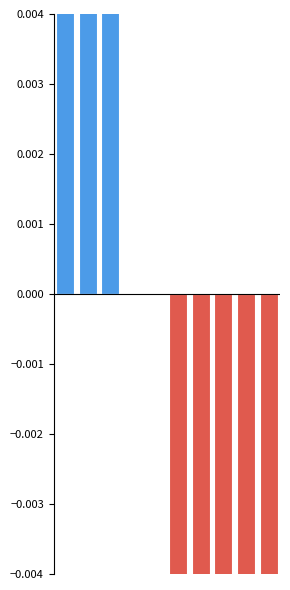

Which series has the largest total across all categories?

Above Average